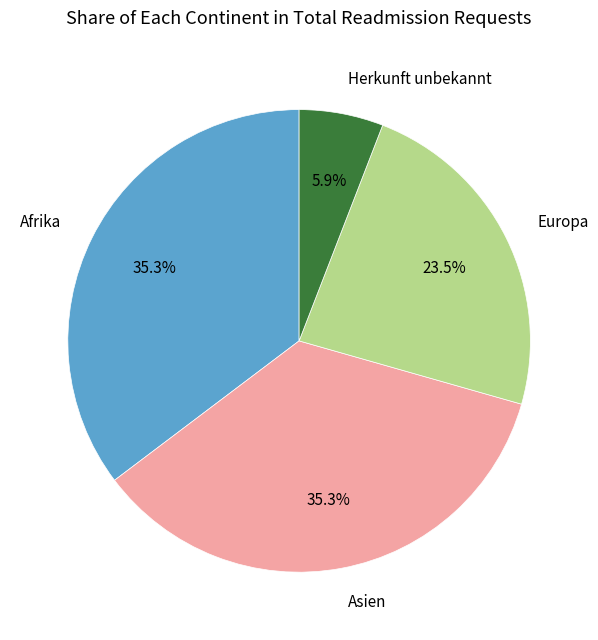

To the nearest percent, what percentage of the pie is Herkunft unbekannt?

6%